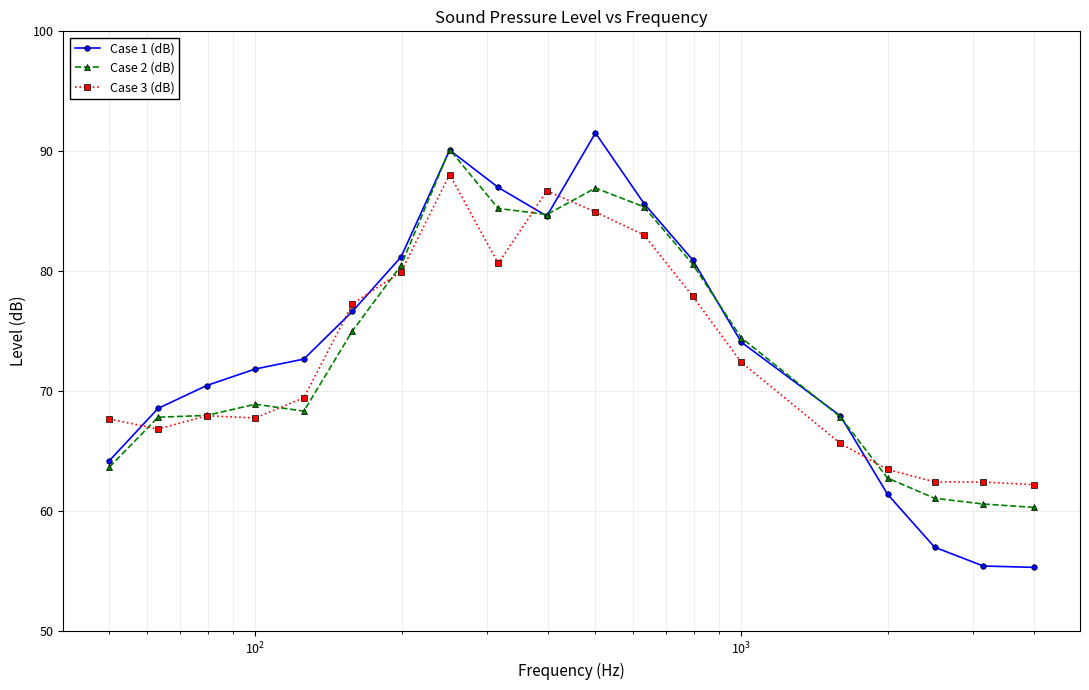

True or false: Case 3 (dB) has more than 1 interior local peaks.

True